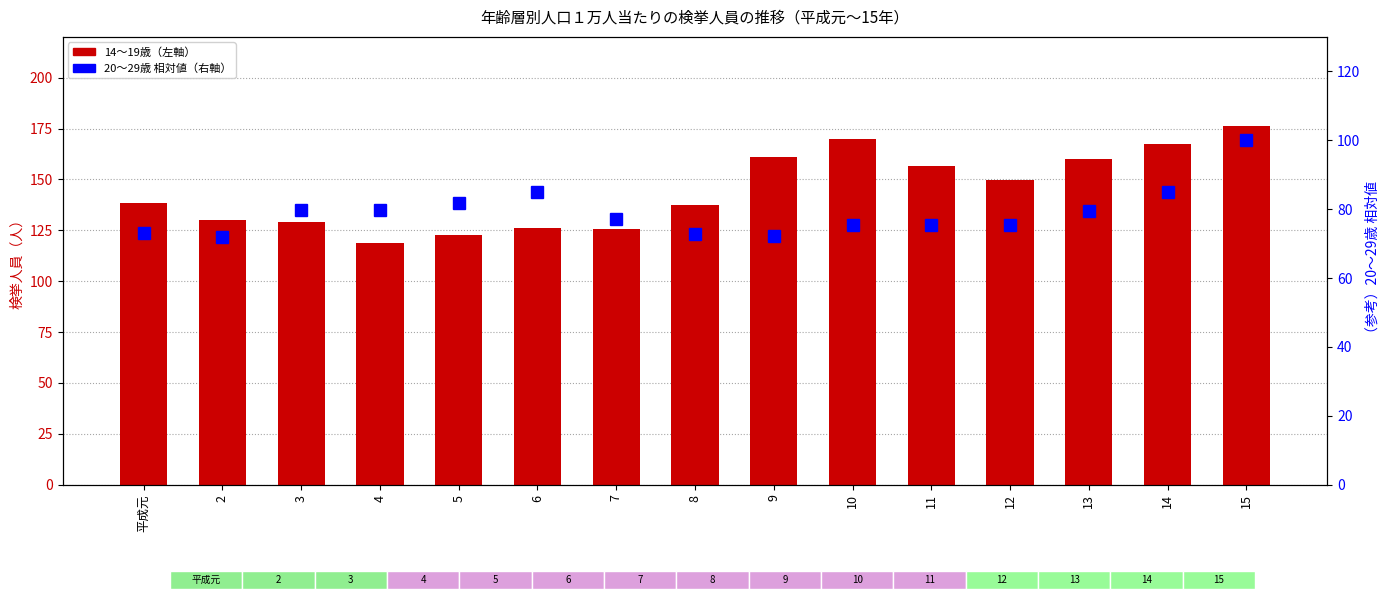

Is the value of 20～29歳（右軸） at 5 greater than the value of 14～19歳 at 6?

No